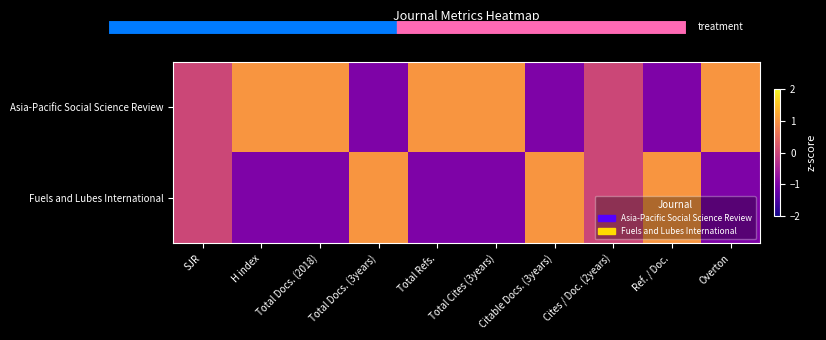

At H index, list the series in order from largest to smallest.

Asia-Pacific Social Science Review, Fuels and Lubes International